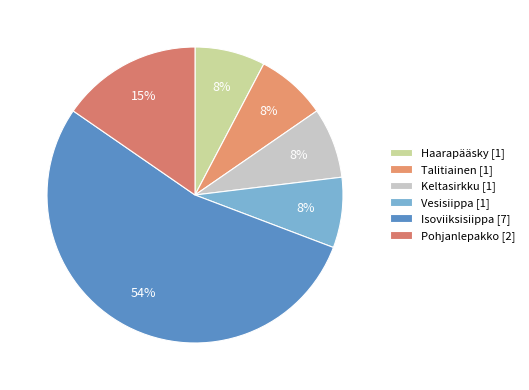

What is the ratio of the value at Isoviiksisiippa to the value at Keltasirkku?

7.0